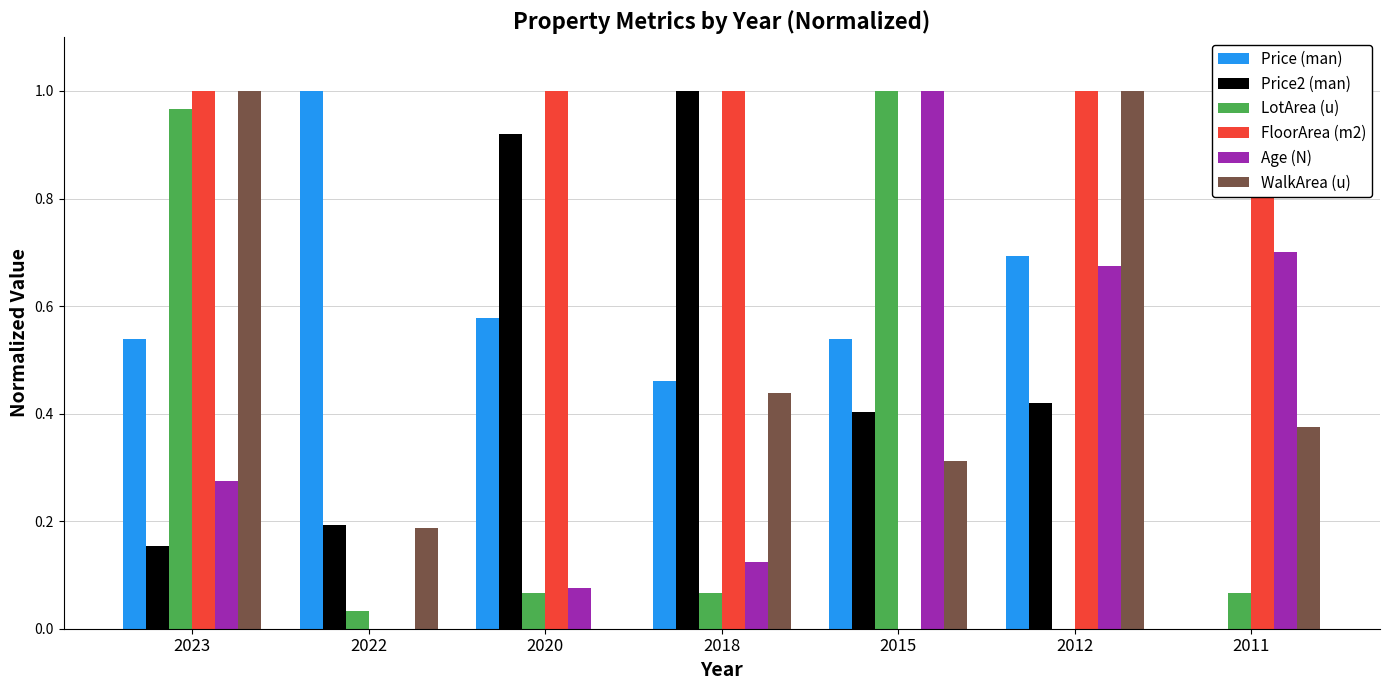

How many groups of bars are there?

7